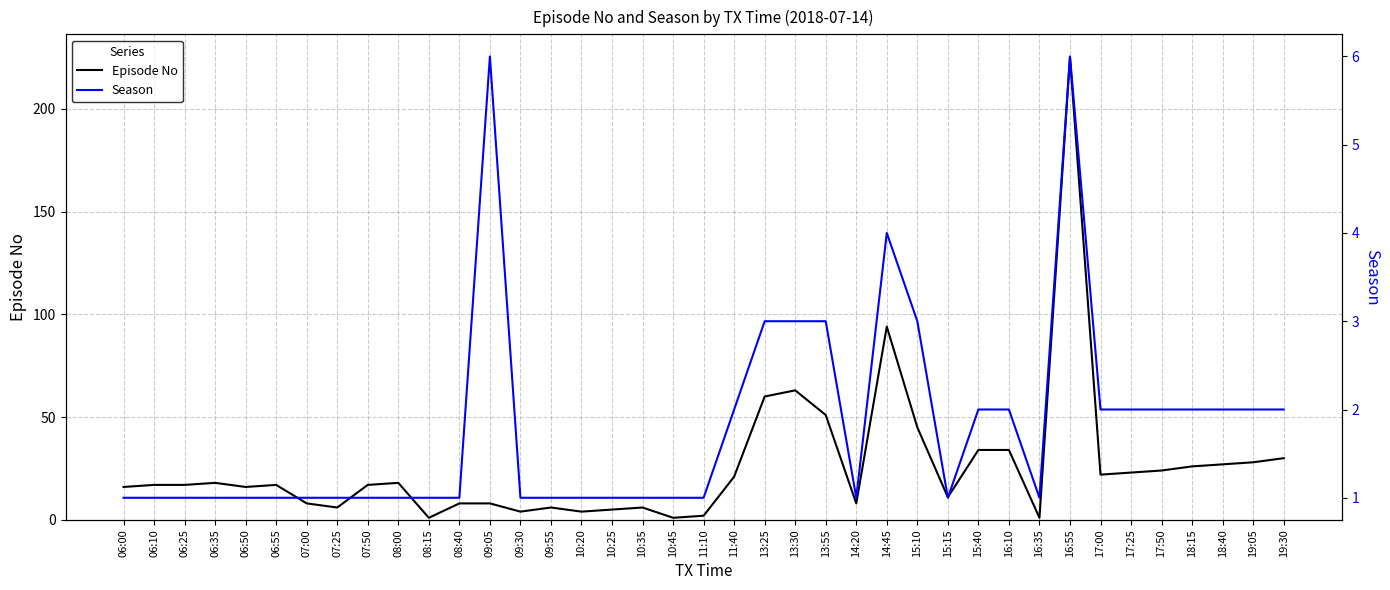

Reading left to right, what are all the values shown in this chart?

Episode No: 06:00=16	06:10=17	06:25=17	06:35=18	06:50=16	06:55=17	07:00=8	07:25=6	07:50=17	08:00=18	08:15=1	08:40=8	09:05=8	09:30=4	09:55=6	10:20=4	10:25=5	10:35=6	10:45=1	11:10=2	11:40=21	13:25=60	13:30=63	13:55=51	14:20=8	14:45=94	15:10=45	15:15=11	15:40=34	16:10=34	16:35=1	16:55=225	17:00=22	17:25=23	17:50=24	18:15=26	18:40=27	19:05=28	19:30=30
Season: 06:00=1	06:10=1	06:25=1	06:35=1	06:50=1	06:55=1	07:00=1	07:25=1	07:50=1	08:00=1	08:15=1	08:40=1	09:05=6	09:30=1	09:55=1	10:20=1	10:25=1	10:35=1	10:45=1	11:10=1	11:40=2	13:25=3	13:30=3	13:55=3	14:20=1	14:45=4	15:10=3	15:15=1	15:40=2	16:10=2	16:35=1	16:55=6	17:00=2	17:25=2	17:50=2	18:15=2	18:40=2	19:05=2	19:30=2